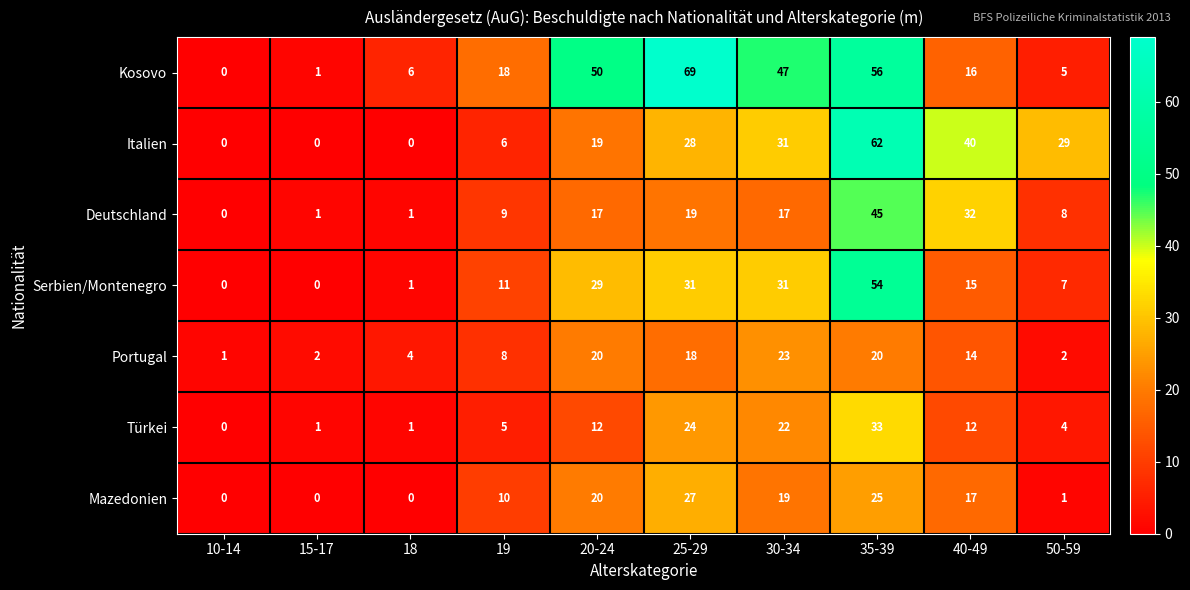

At 50-59, list the series in order from smallest to largest.

Mazedonien, Portugal, Türkei, Kosovo, Serbien/Montenegro, Deutschland, Italien